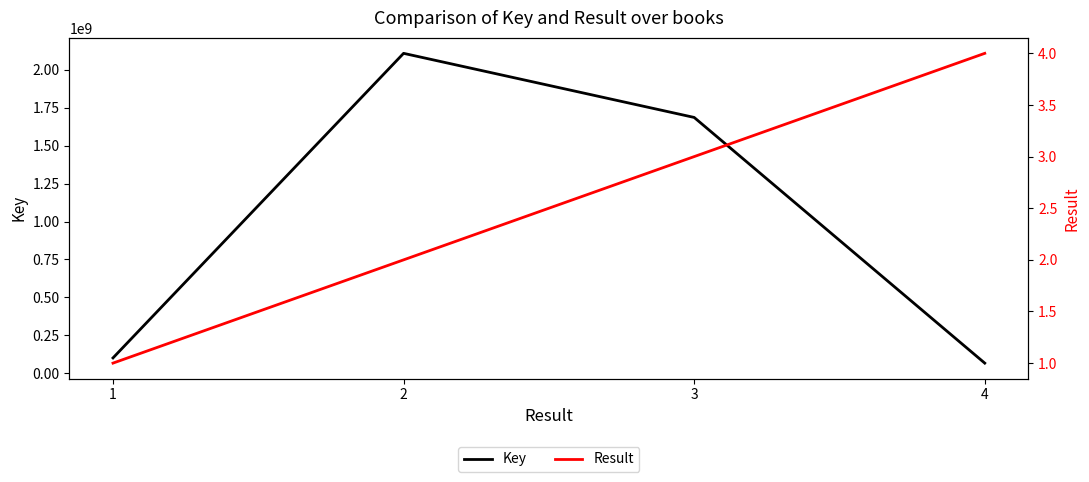

What is the minimum value shown in the chart?

1